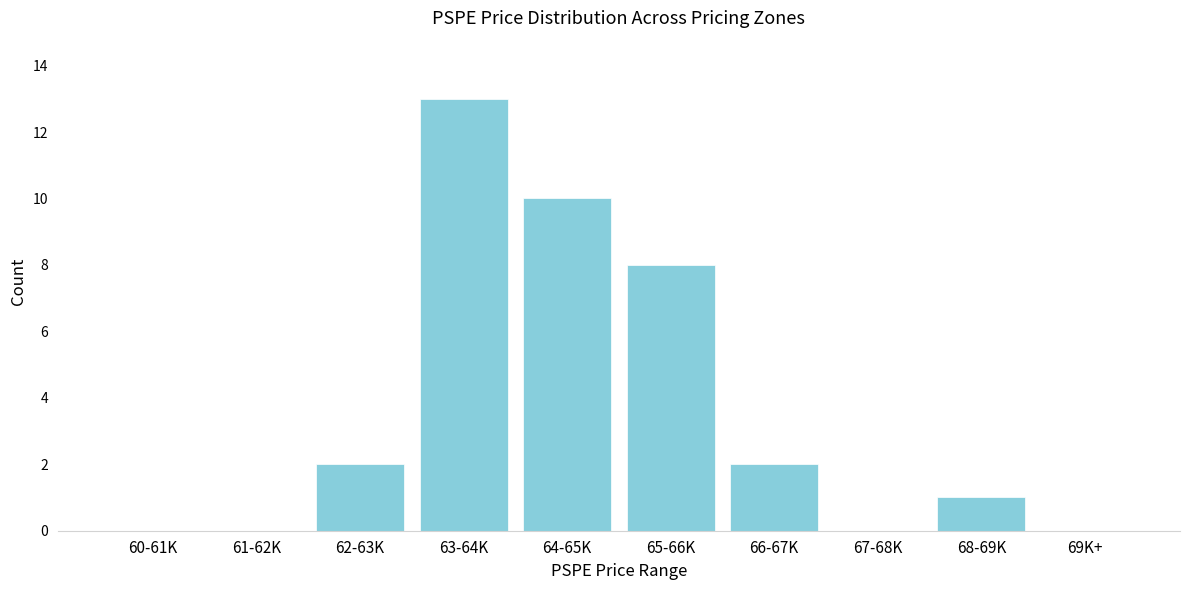

Reading left to right, what are all the values shown in this chart?

60-61K=0	61-62K=0	62-63K=2	63-64K=13	64-65K=10	65-66K=8	66-67K=2	67-68K=0	68-69K=1	69K+=0